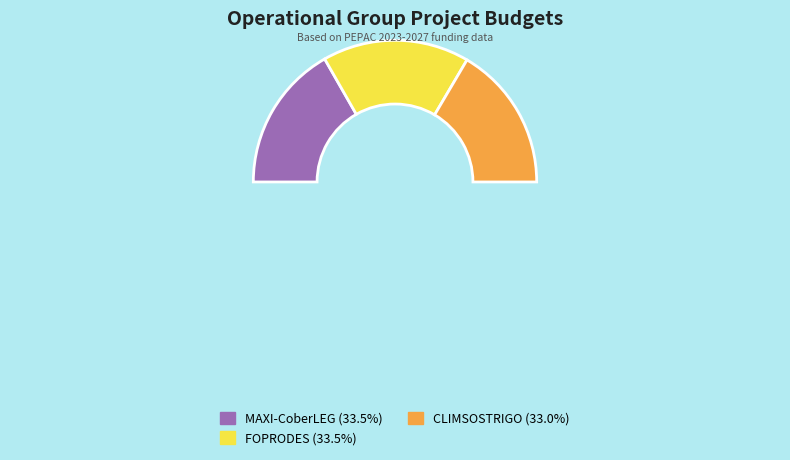

How many slices are in this pie chart?

3